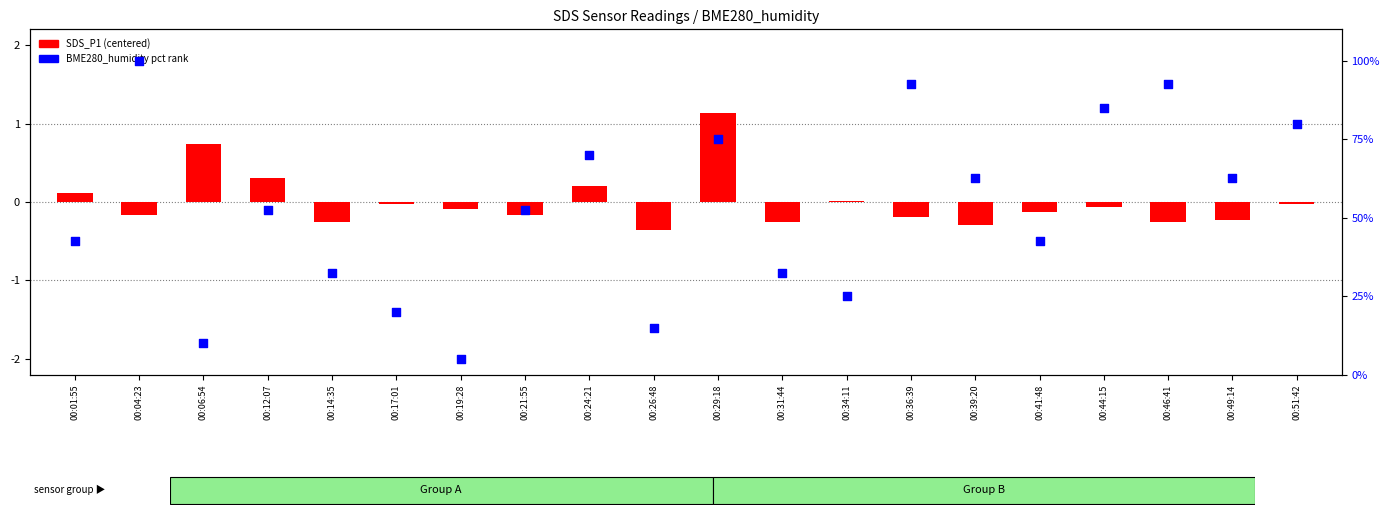

What is the total value across all series at 00:39:20?

62.2